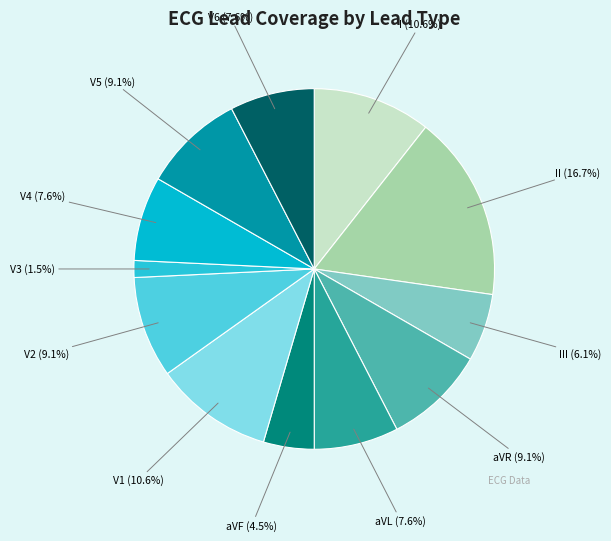

What is the ratio of the value at III (6.1%) to the value at V2 (9.1%)?

0.7